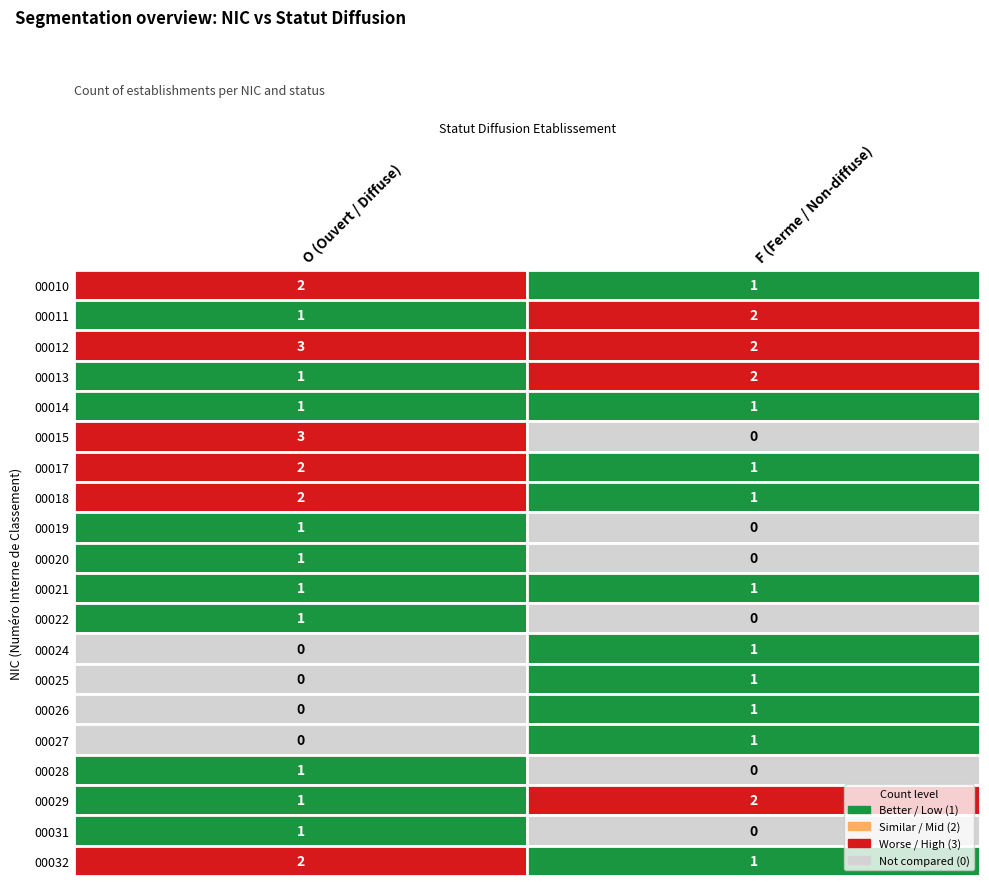

What is the spread (max minus min) of values at O?

3